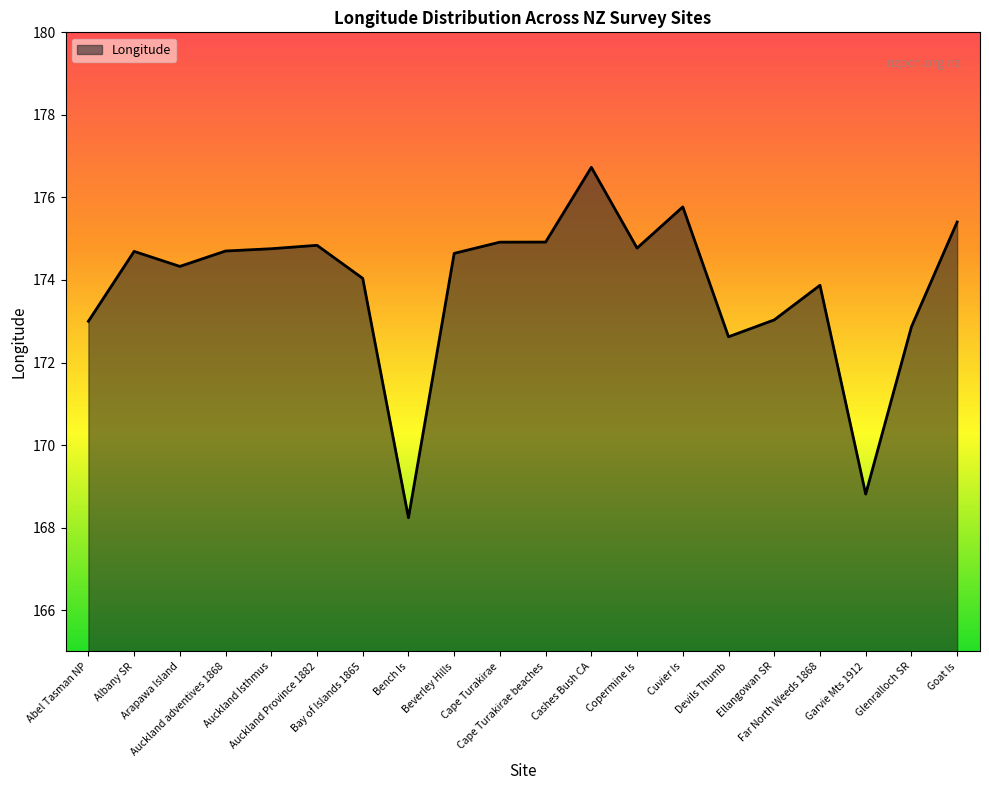

True or false: there are more than 1 points higher than both neighbors.

True